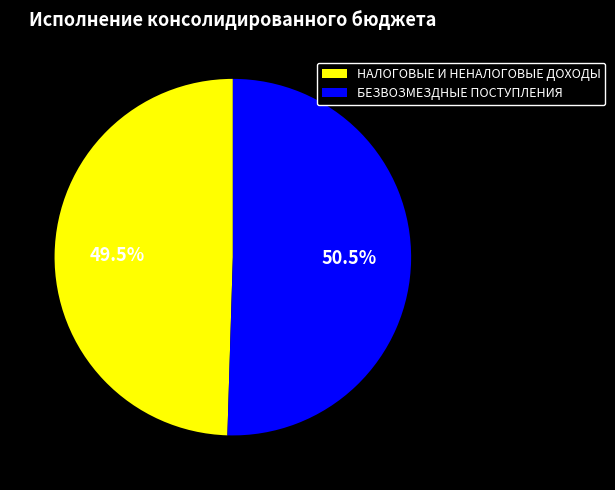

Is there a majority slice in this chart?

Yes